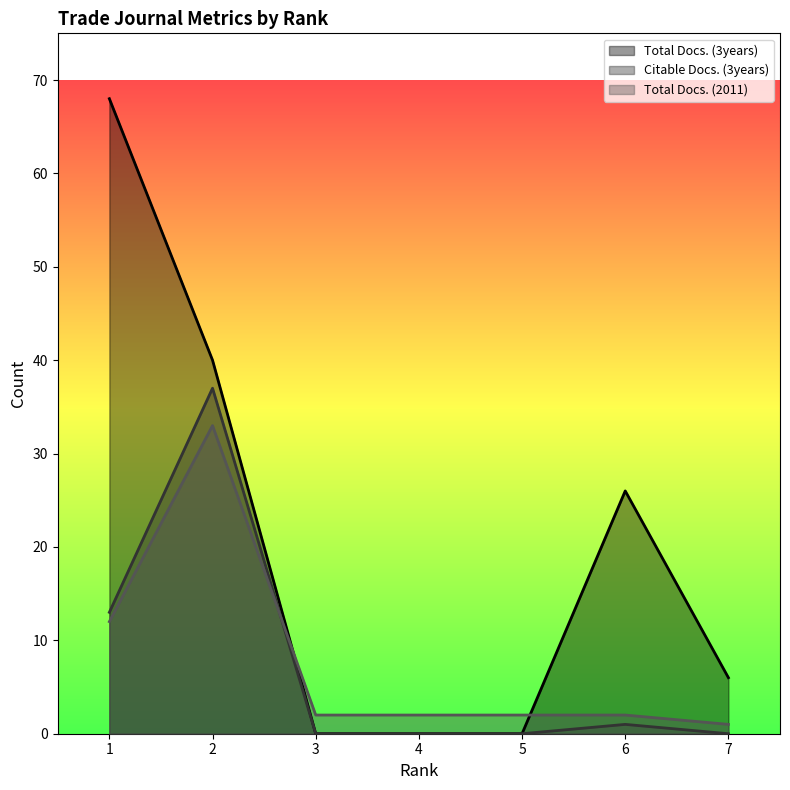

Reading left to right, what are all the values shown in this chart?

Total Docs. (3years): 68	40	0	0	0	26	6
Citable Docs. (3years): 13	37	0	0	0	1	0
Total Docs. (2011): 12	33	2	2	2	2	1